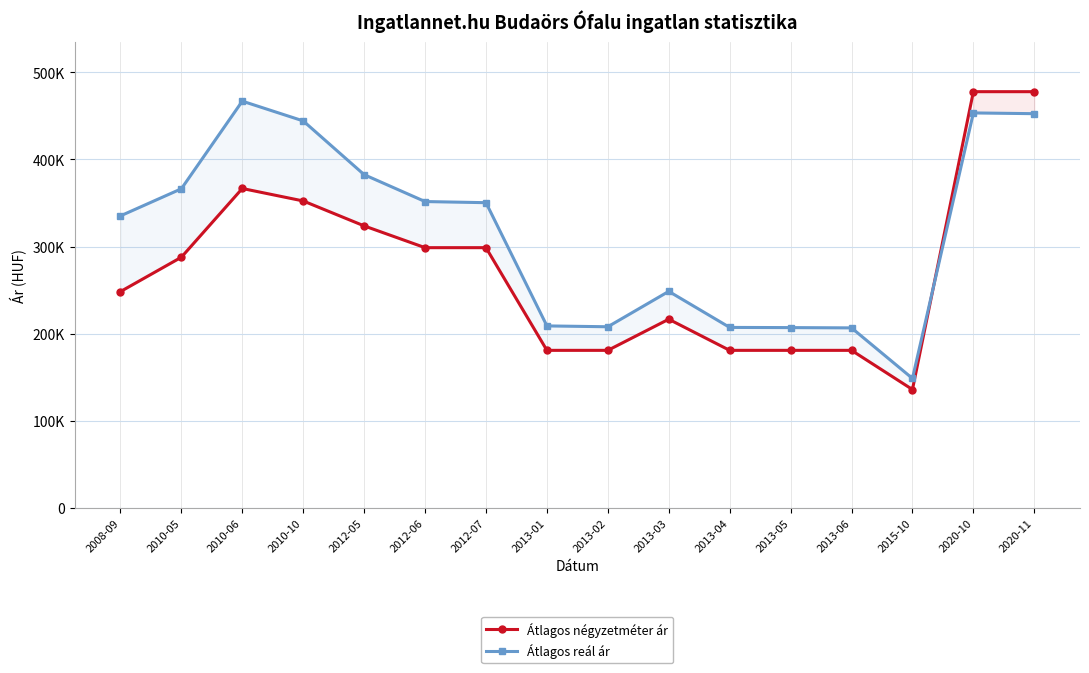

What is the value of the Átlagos négyzetméter ár point at the 1st from the left?

248333